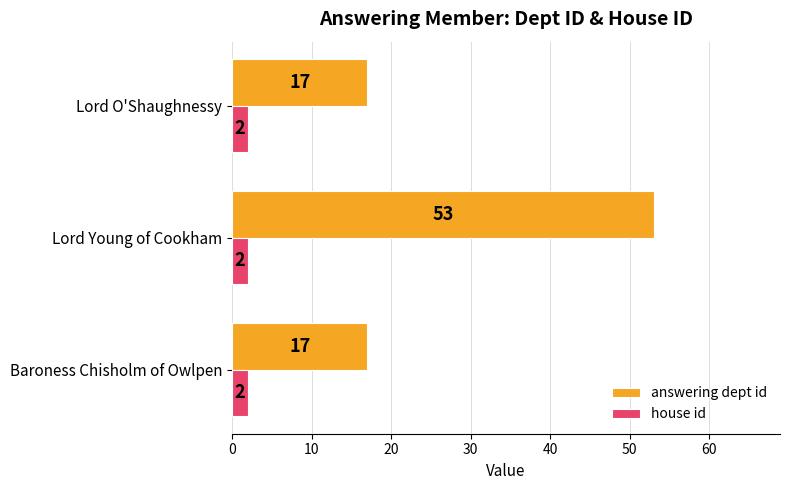

Is it true that answering dept id equals 26 at Lord O'Shaughnessy?

False